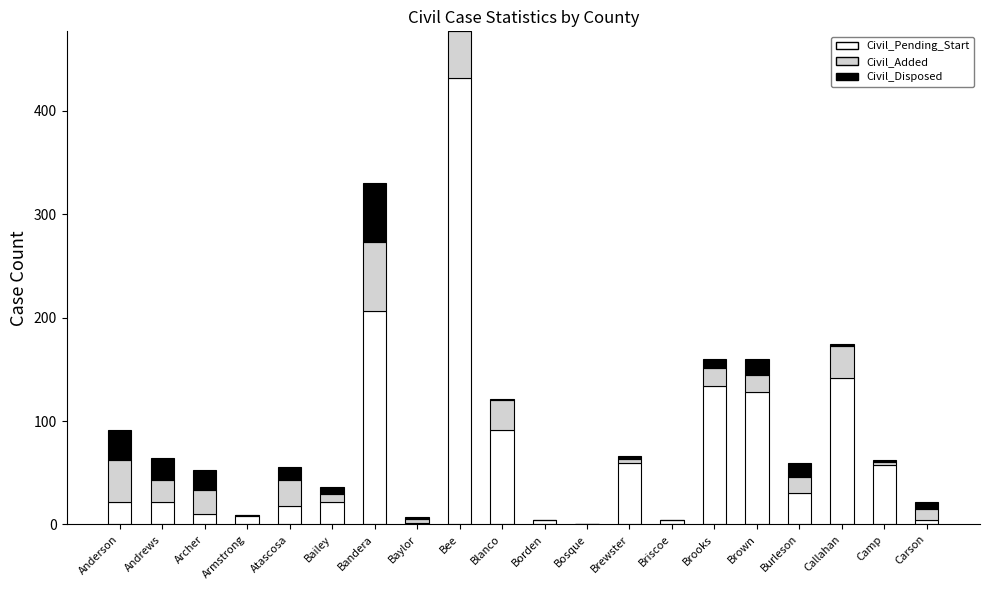

What is the maximum value for Civil_Pending_Start?

432